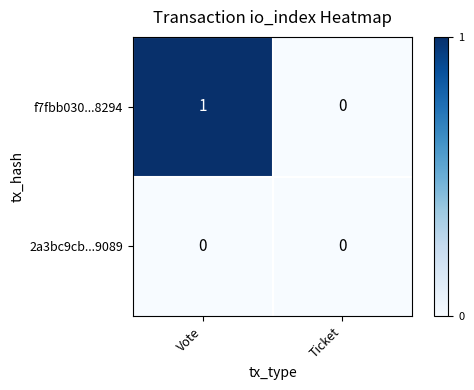

Reading right to left, transcribe all the data shown in this chart.

f7fbb030...8294: 0	1
2a3bc9cb...9089: 0	0